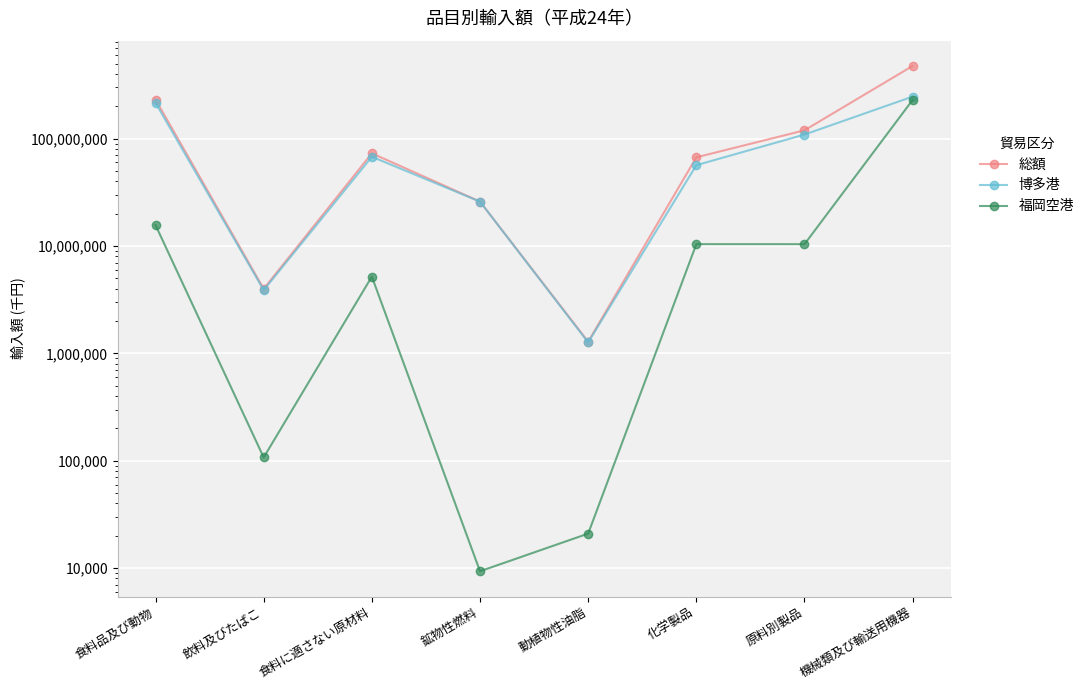

What is the label of the 3rd point from the left?

食料に適さない原材料